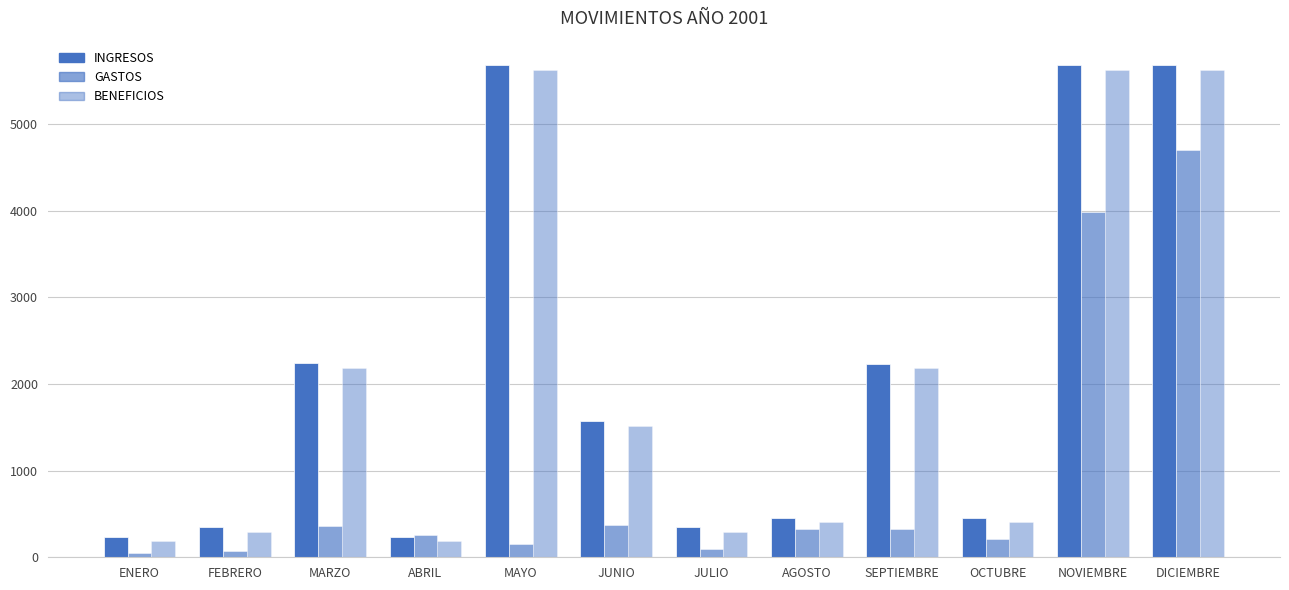

Reading left to right, extract all data points from this chart.

INGRESOS: 234.5	345.7	2236.7	234.7	5678.3	1567.3	345.7	456.8	2234.4	456.8	5678.3	5678.3
GASTOS: 52.2	68.2	356.2	258.5	147.7	368.2	98.8	326.0	325.7	214.2	3987.2	4698.2
BENEFICIOS: 182.3	293.4	2184.4	182.4	5626.1	1515.1	293.4	404.5	2182.2	404.5	5626.1	5626.1